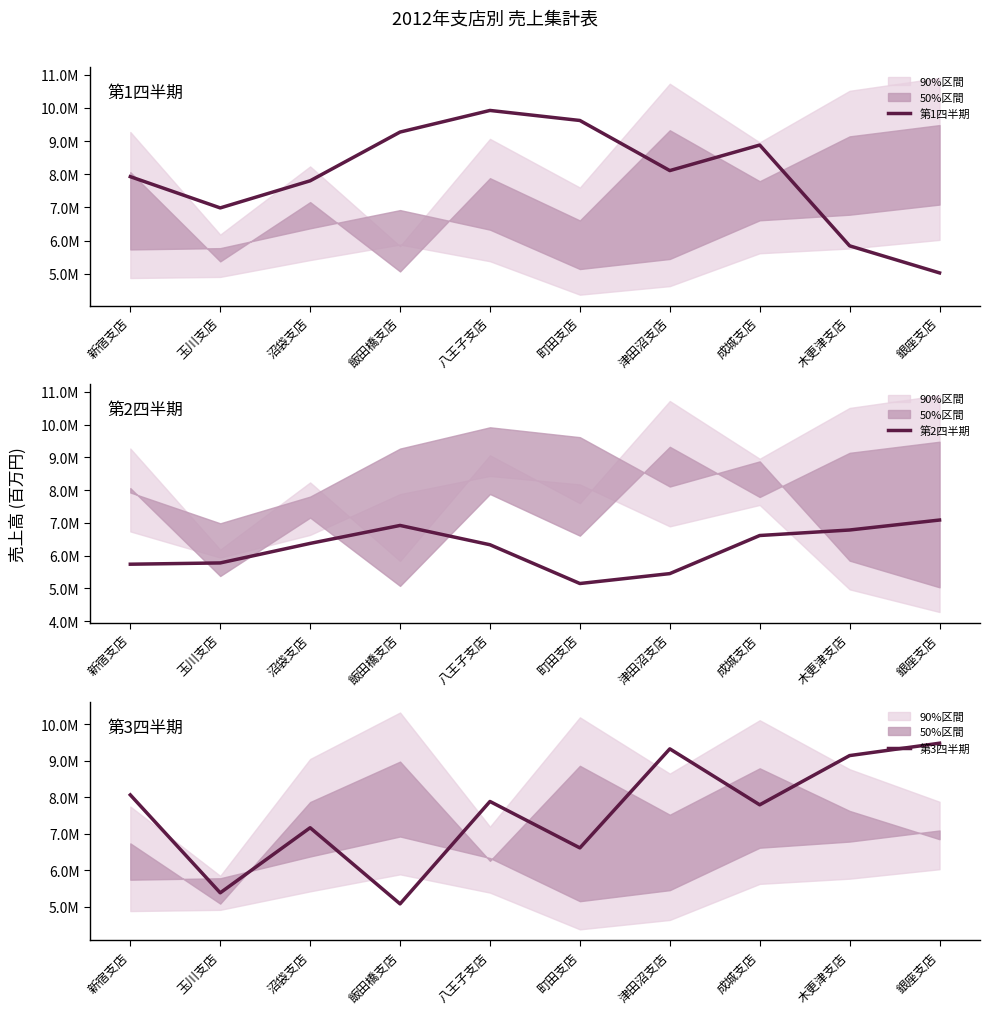

At how many categories does at least one series exceed 8686645?

7